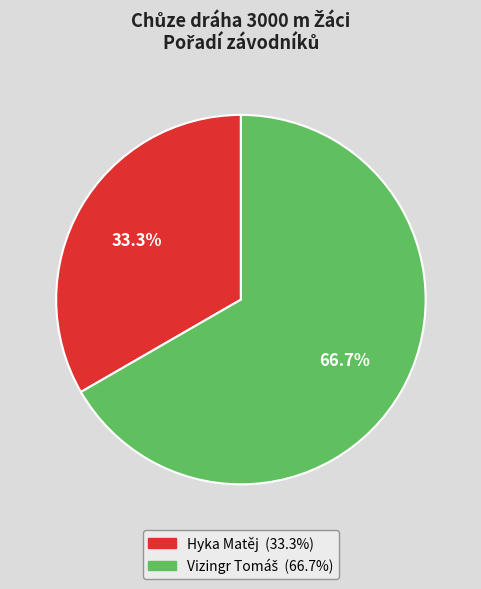

Is it true that Hyka Matěj is 33% of the pie?

True